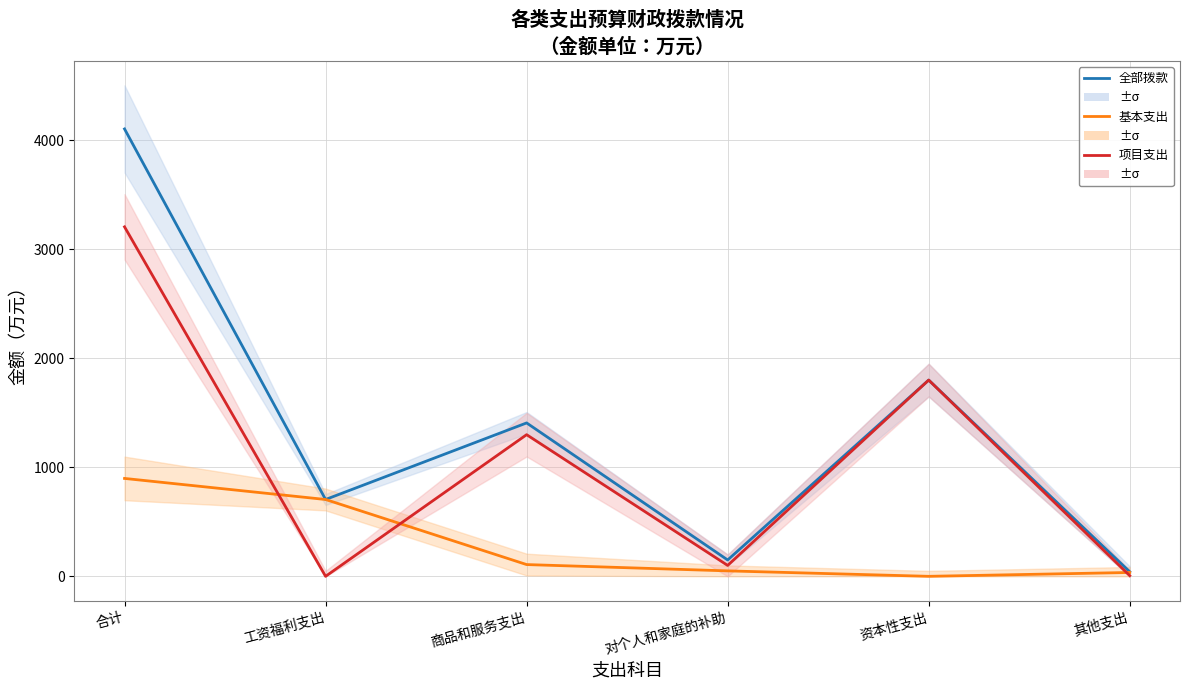

Rank the series by their average value, from lowest to highest.

一般公共预算(基本支出), 一般公共预算(项目支出), 一般公共预算财政拨款(合计)